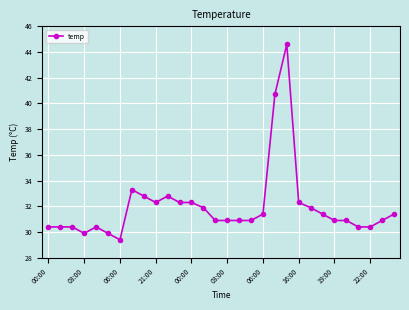

Reading left to right, list all the values displayed in this chart.

30.4	30.4	30.4	29.9	30.4	29.9	29.4	33.3	32.8	32.3	32.8	32.3	32.3	31.9	30.9	30.9	30.9	30.9	31.4	40.7	44.6	32.3	31.9	31.4	30.9	30.9	30.4	30.4	30.9	31.4